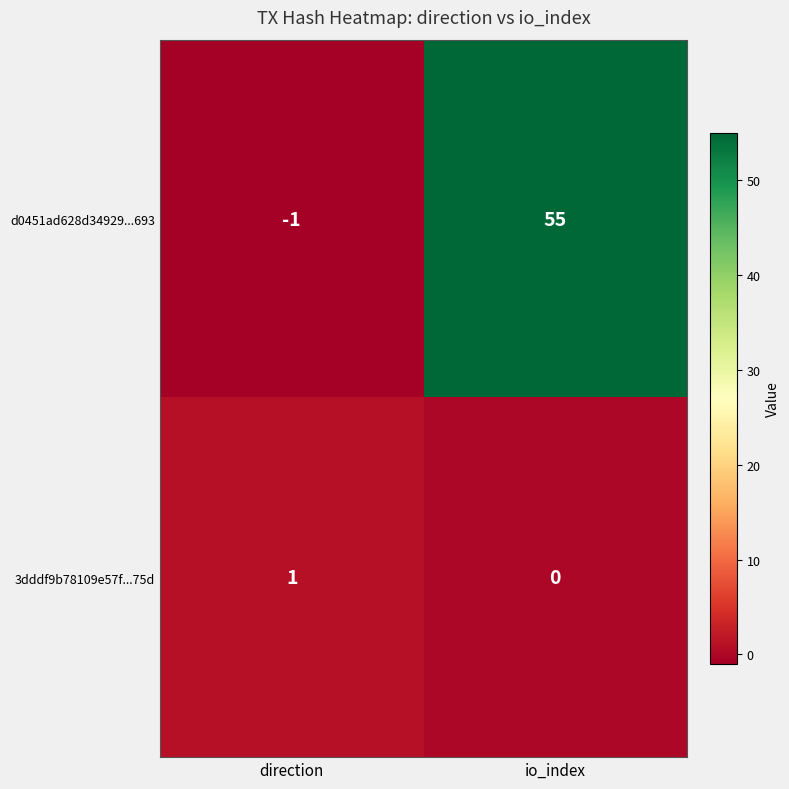

What is the total value across all series at io_index?

55